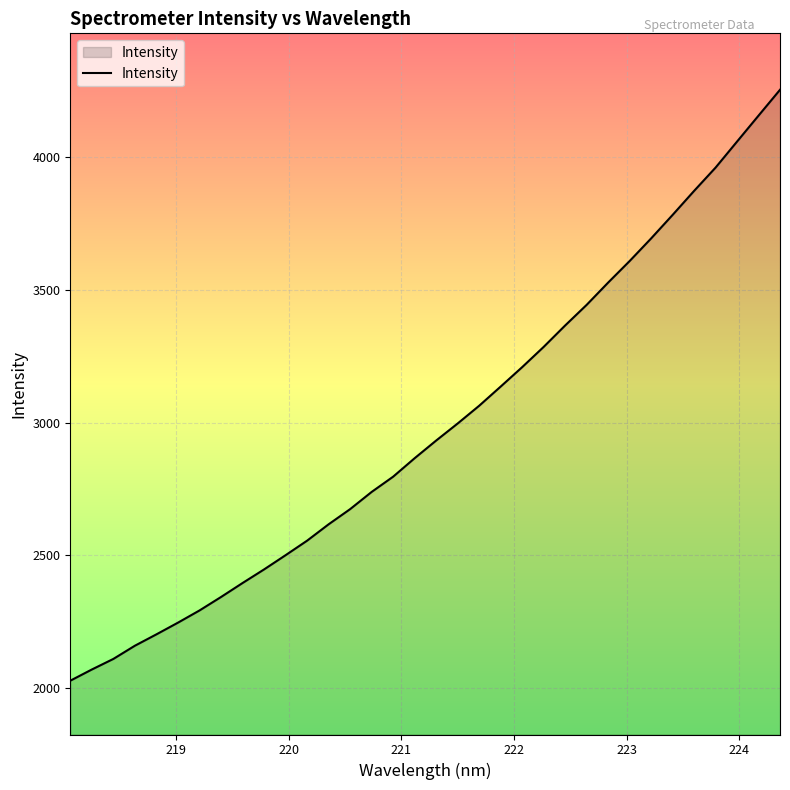

What is the difference between the maximum and minimum values?

2227.2